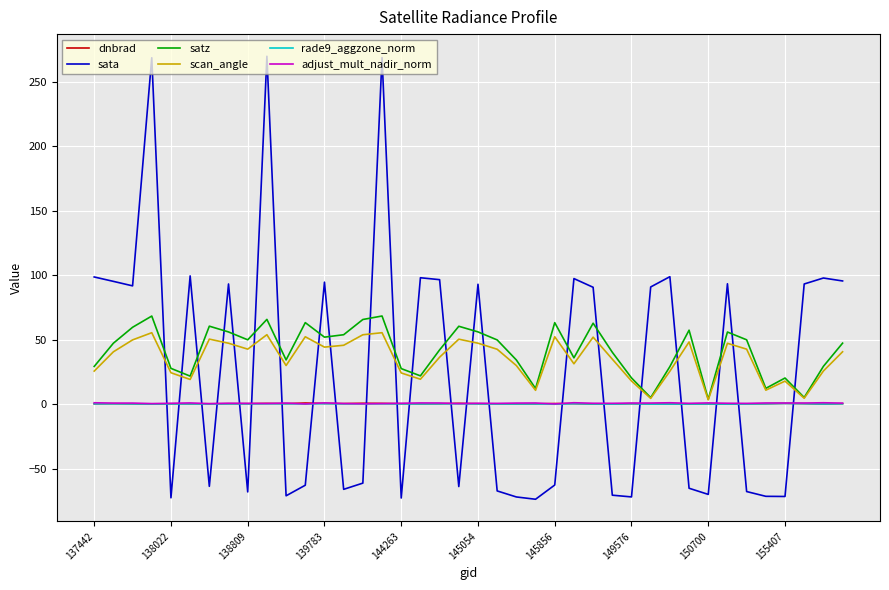

At how many categories does at least one series exceed 43?

30